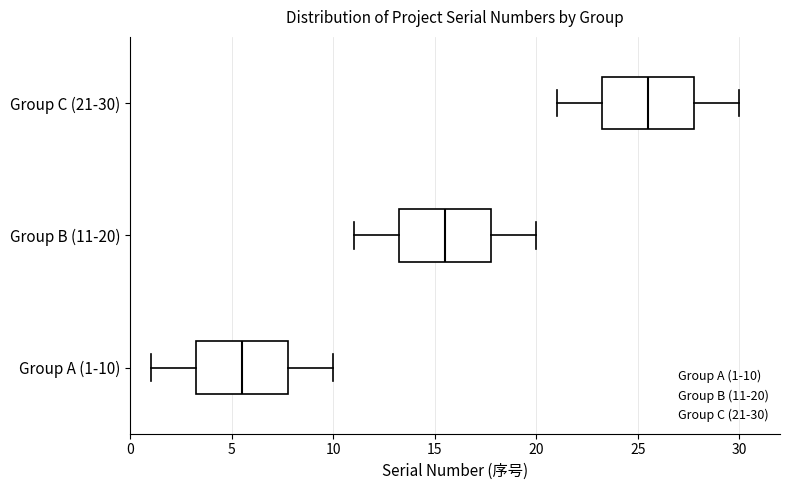

Where does the right whisker of the box for Group C (21-30) end on the x-axis? The values are not printed on the chart, so give them approximately, as read against the axis.

30.0